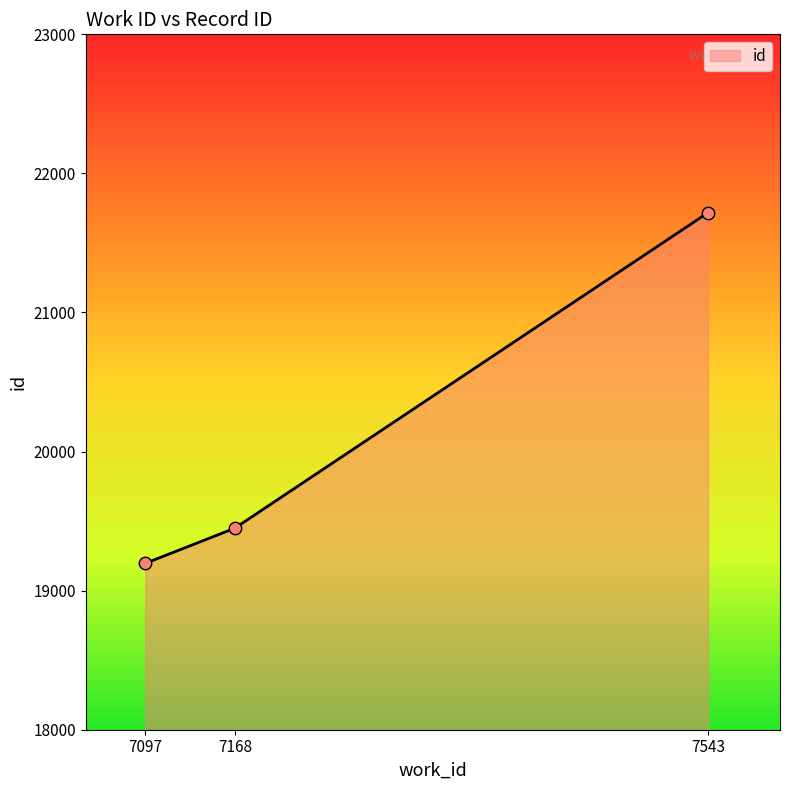

Which has a higher value, 7543 or 7168?

7543